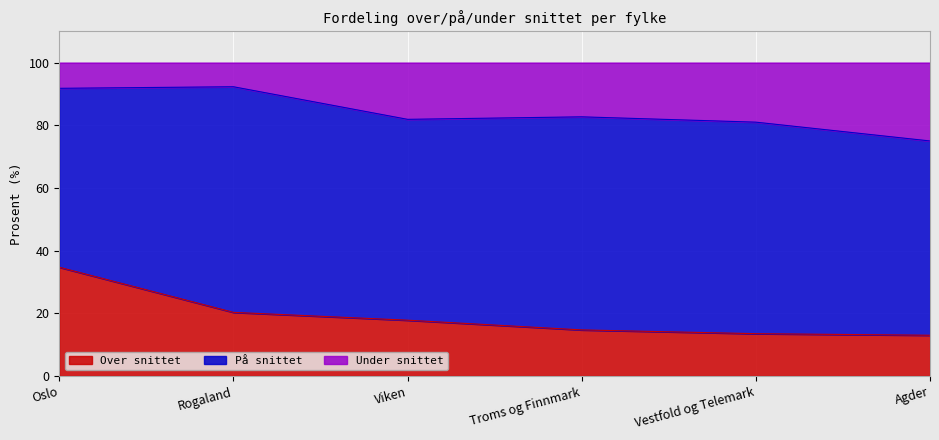

Is it true that Over snittet equals 14.7 at Troms og Finnmark?

True